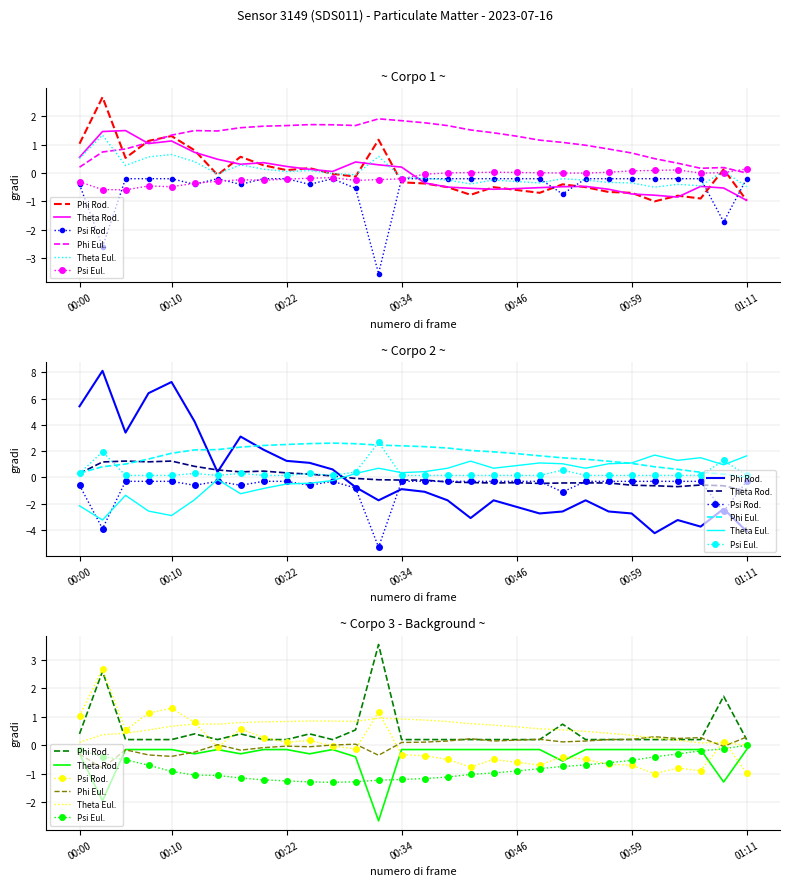

How many categories are shown in the chart?

30